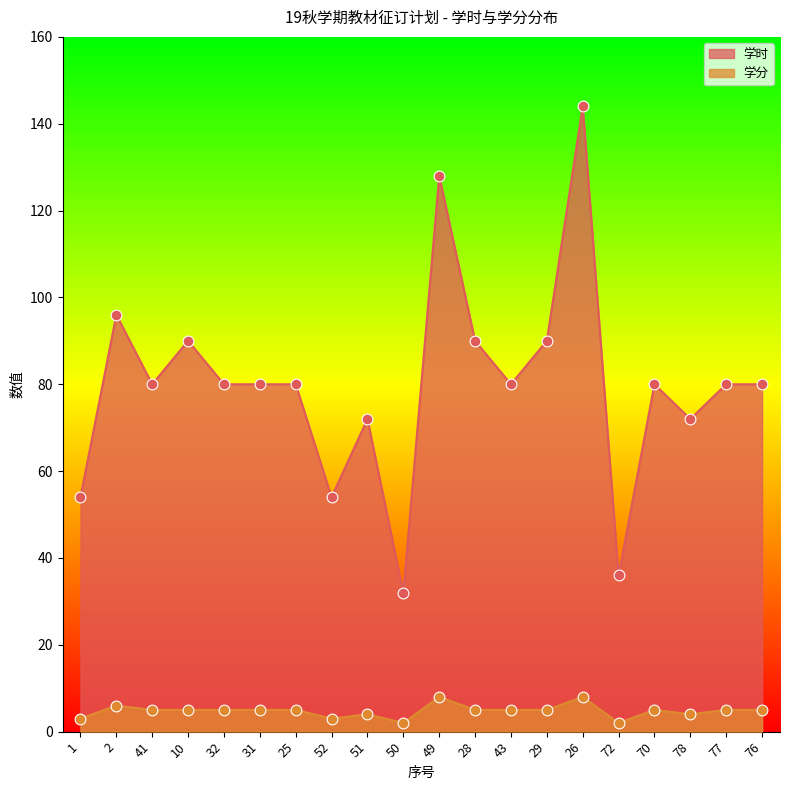

Which series reaches the maximum Y coordinate?

学时